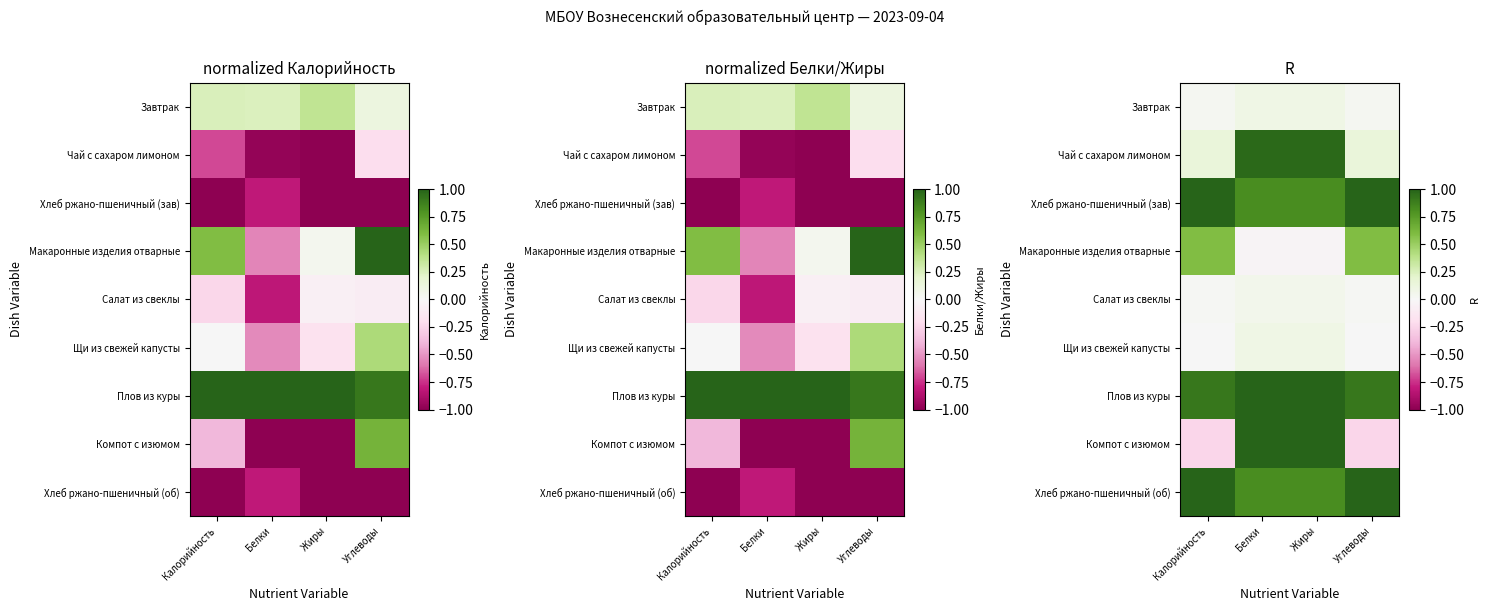

The Компот с изюмом series shows -0.2 at Калорийность. True or false?

True